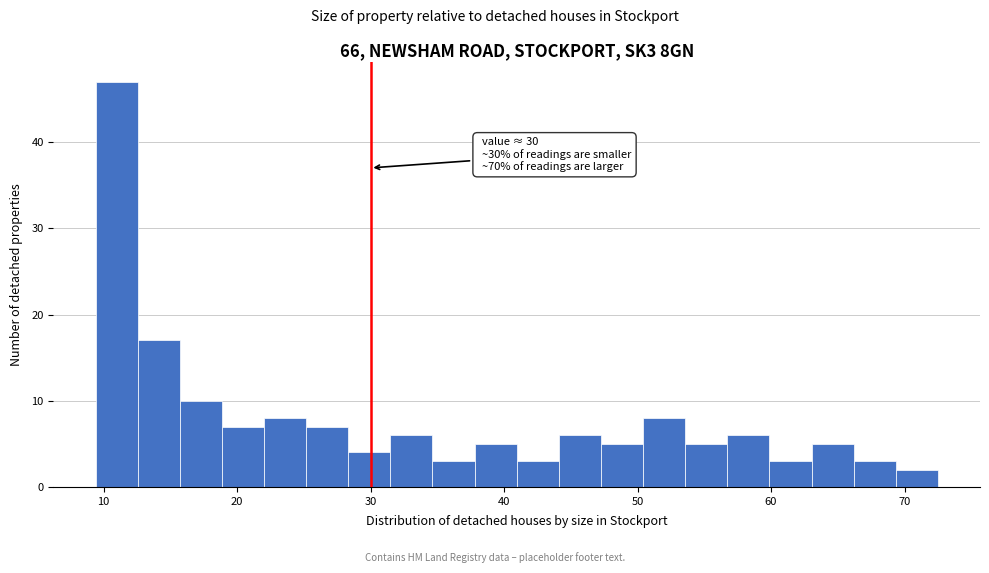

Around what value on the x-axis is the tallest bar? Give the approximate position of its centre, as read against the axis.

11